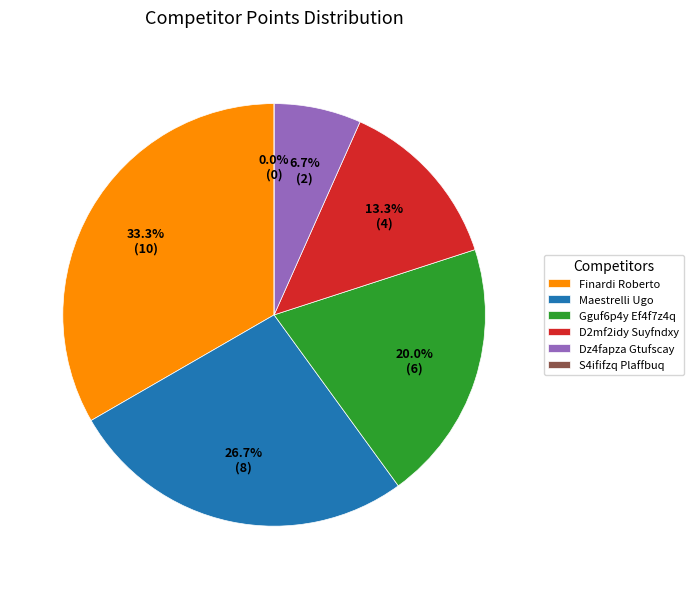

To the nearest percent, what portion does Maestrelli Ugo represent?

27%